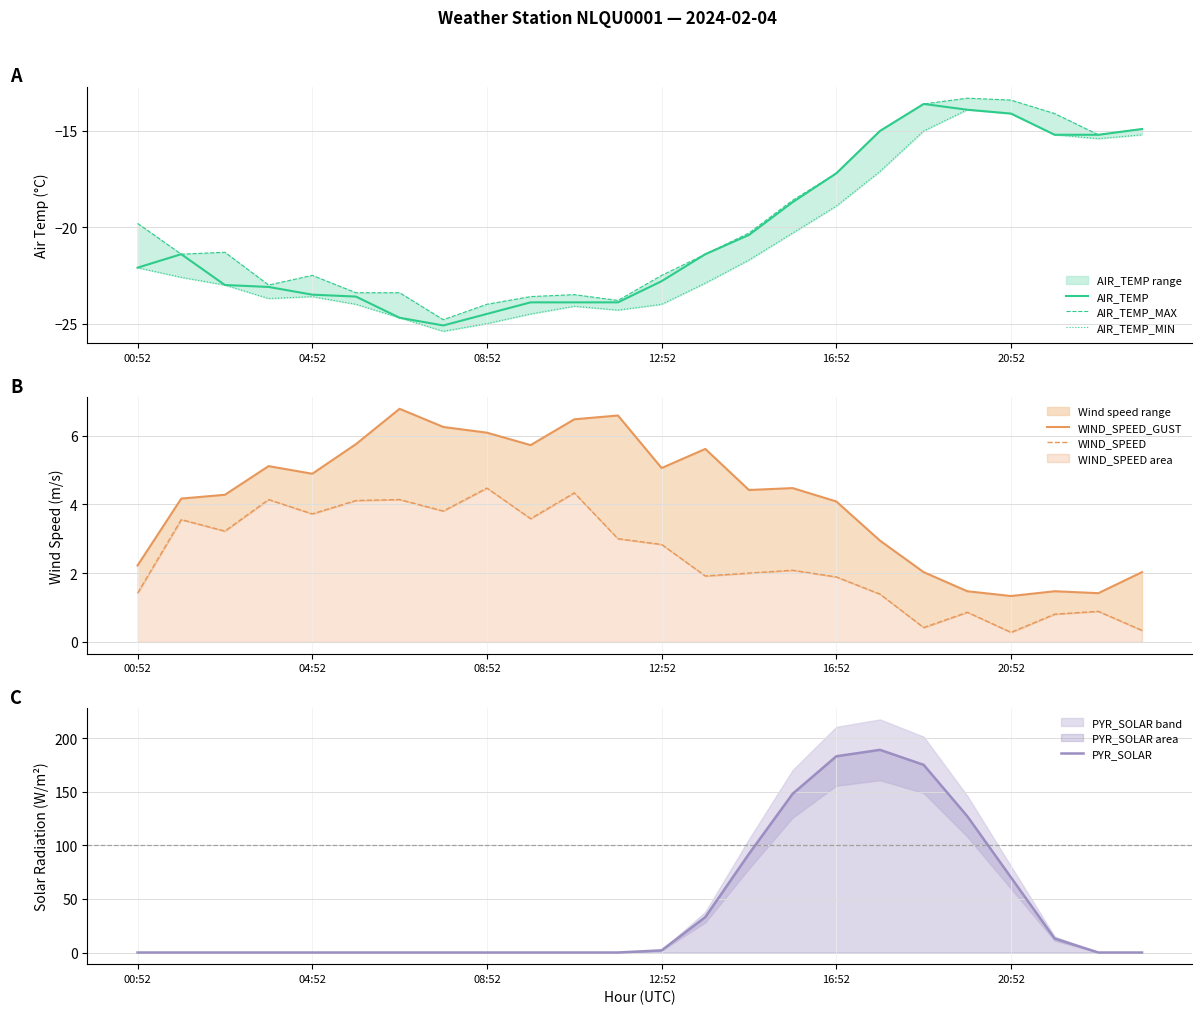

At how many categories does at least one series exceed 52?

7